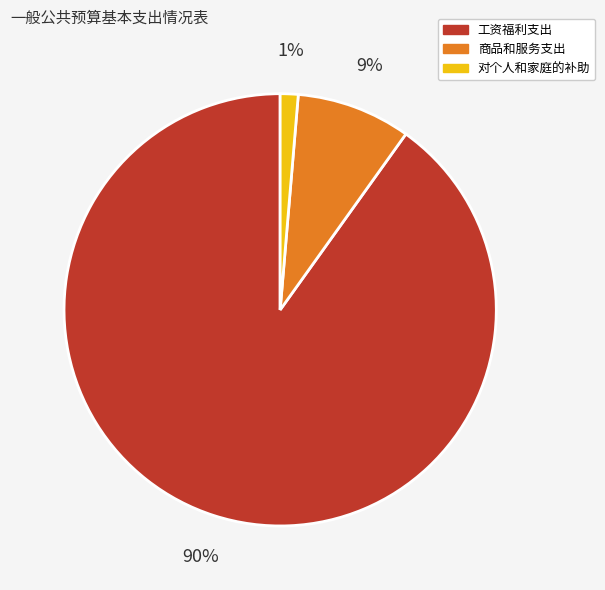

To the nearest percent, what portion does 对个人和家庭的补助 represent?

1%